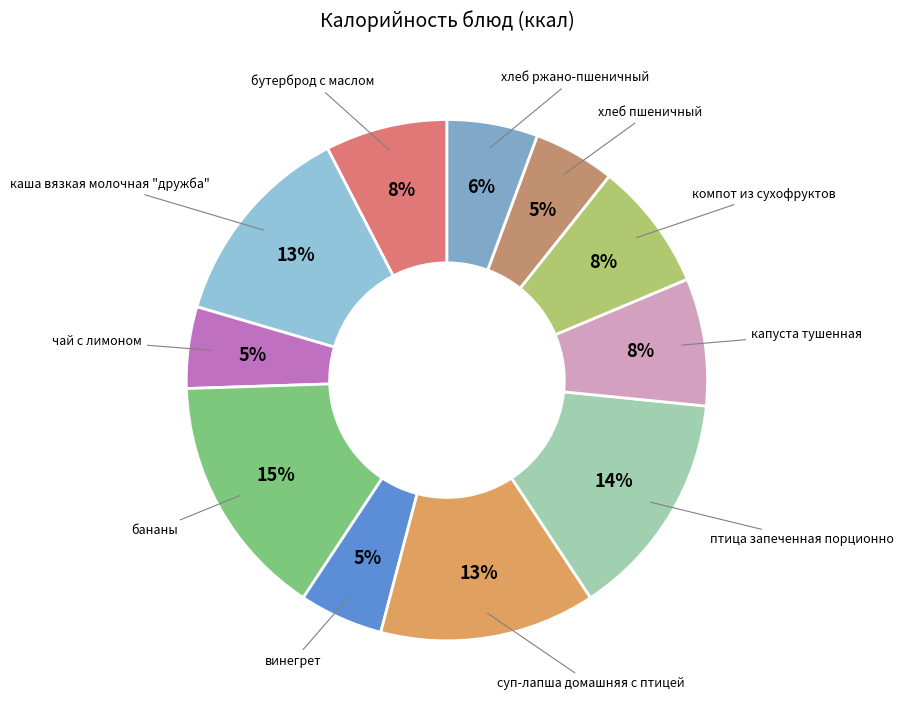

How many segments does this pie chart have?

11